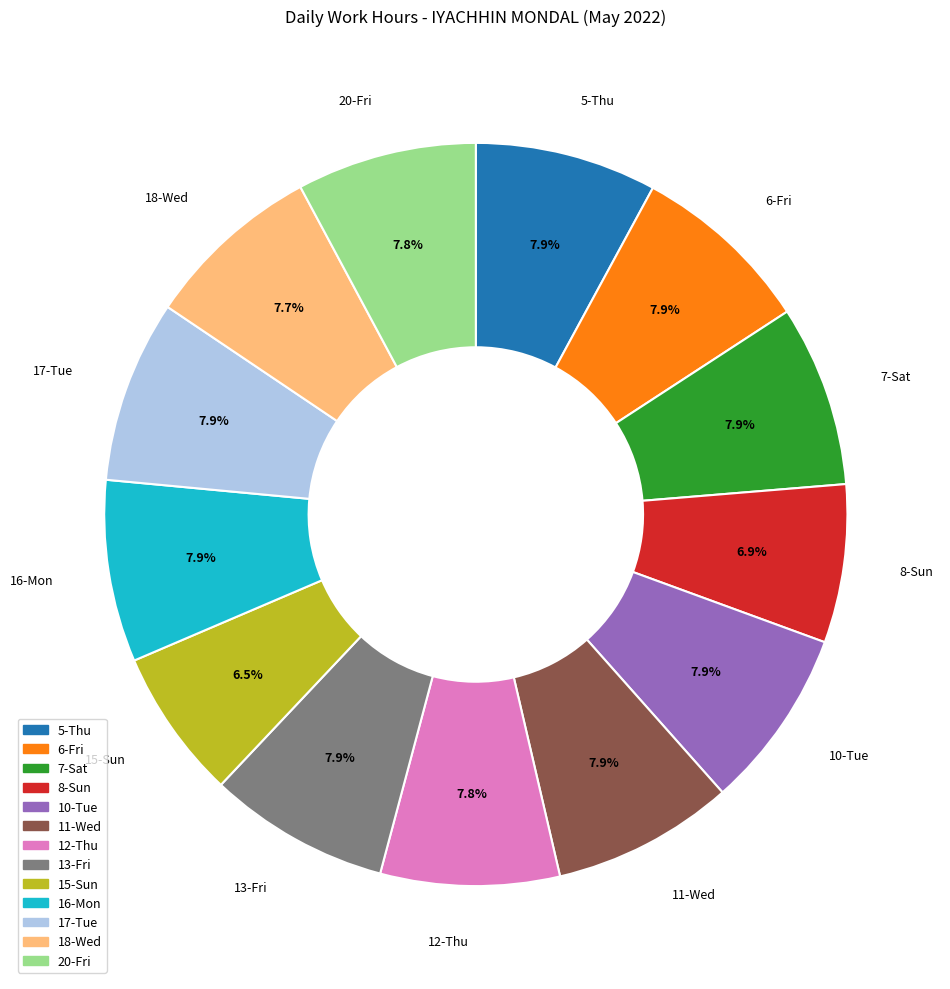

Is there any slice that represents more than half of the pie?

No